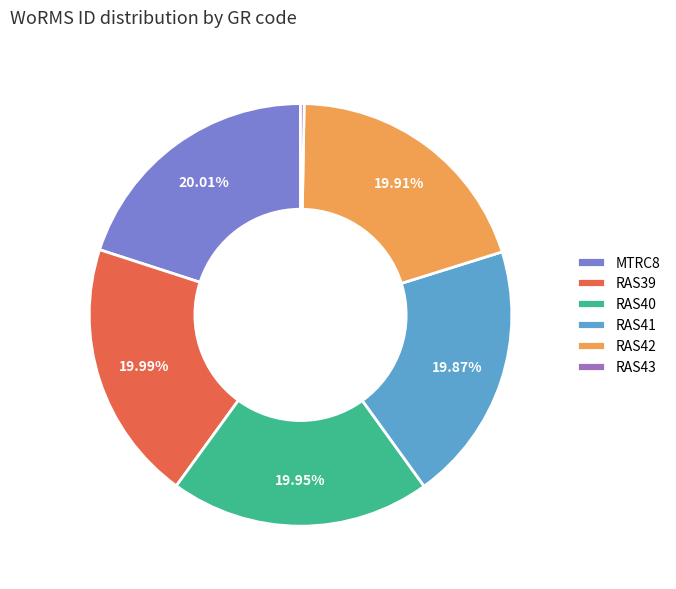

Is the sum of RAS42 and MTRC8 greater than half?

No